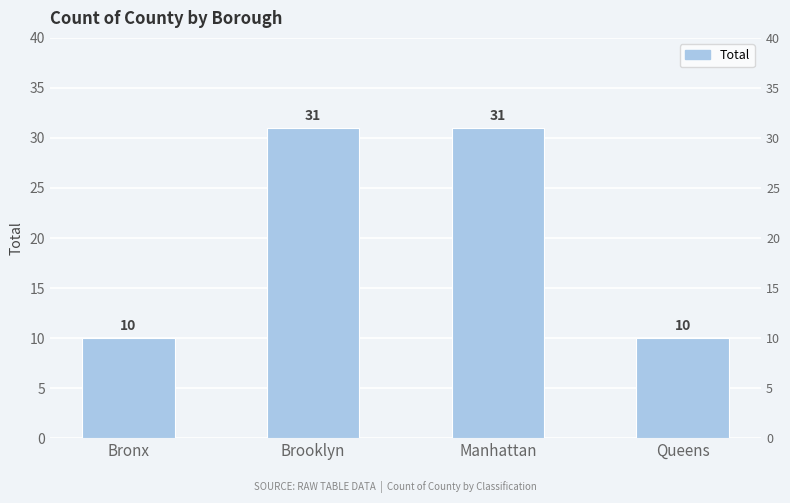

What is the change in value from Bronx to Brooklyn?

+21